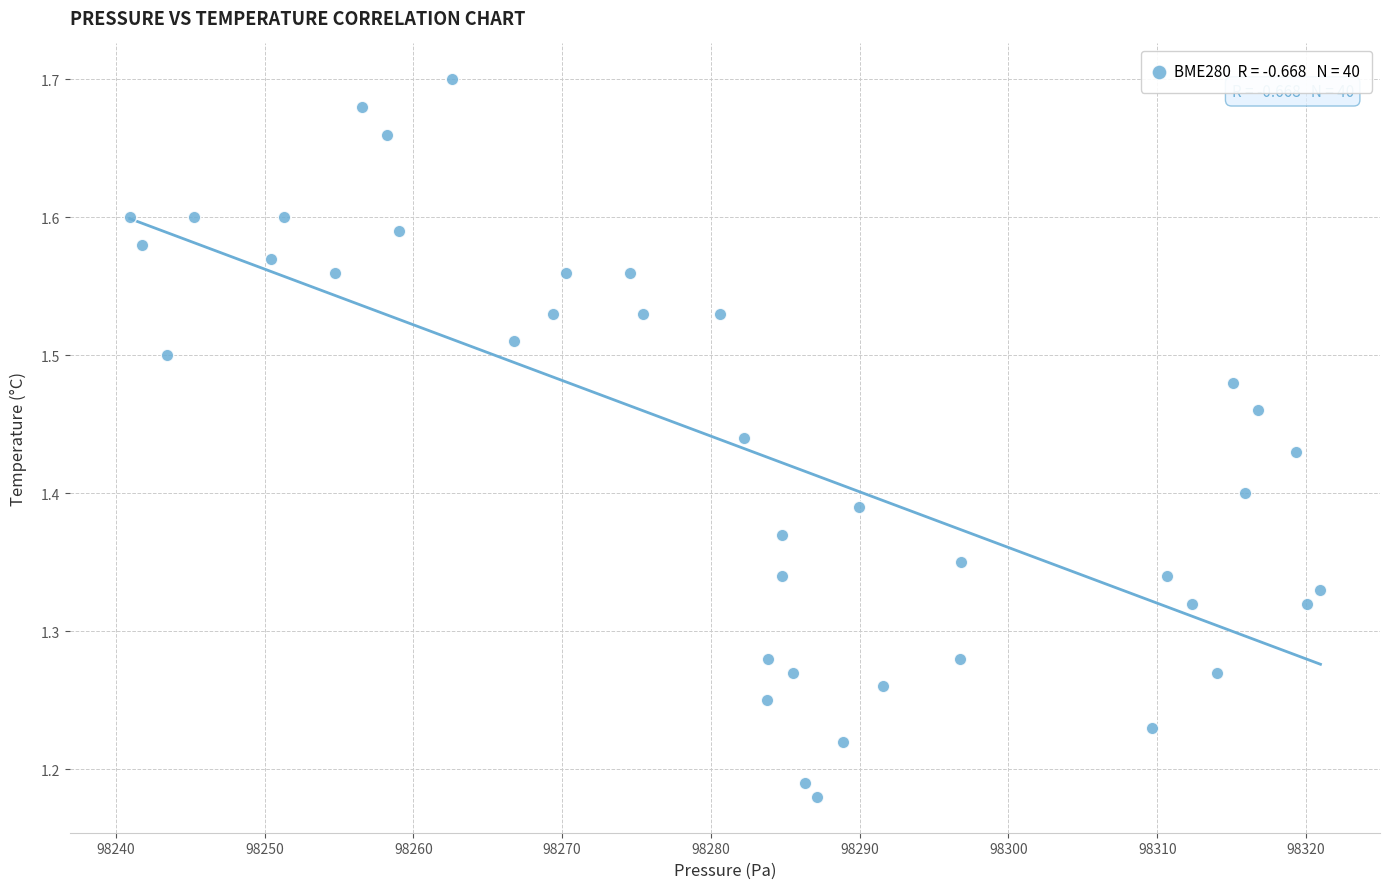

What is the range of X values (max minus min)?

80.0